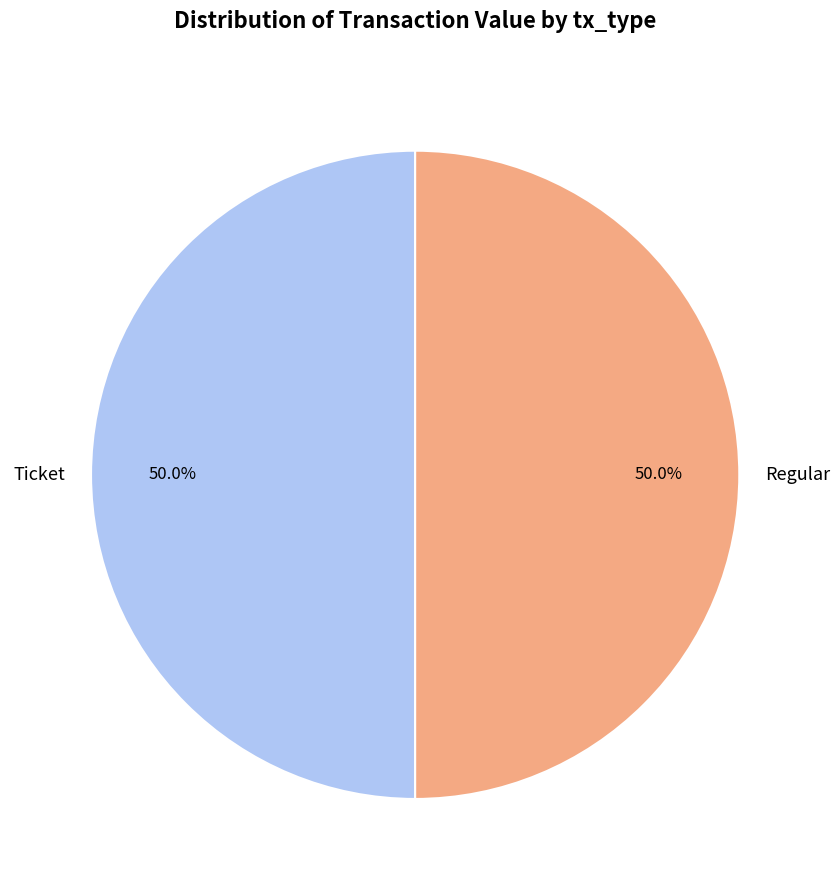

What is the ratio of the value at Ticket to the value at Regular?

1.0